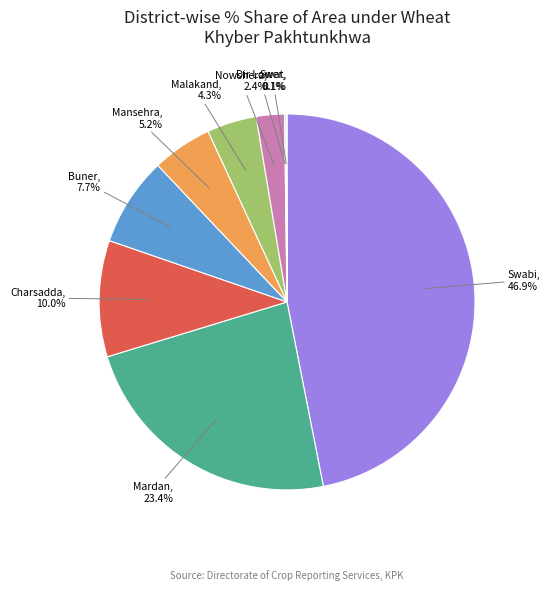

Is there a majority slice in this chart?

No